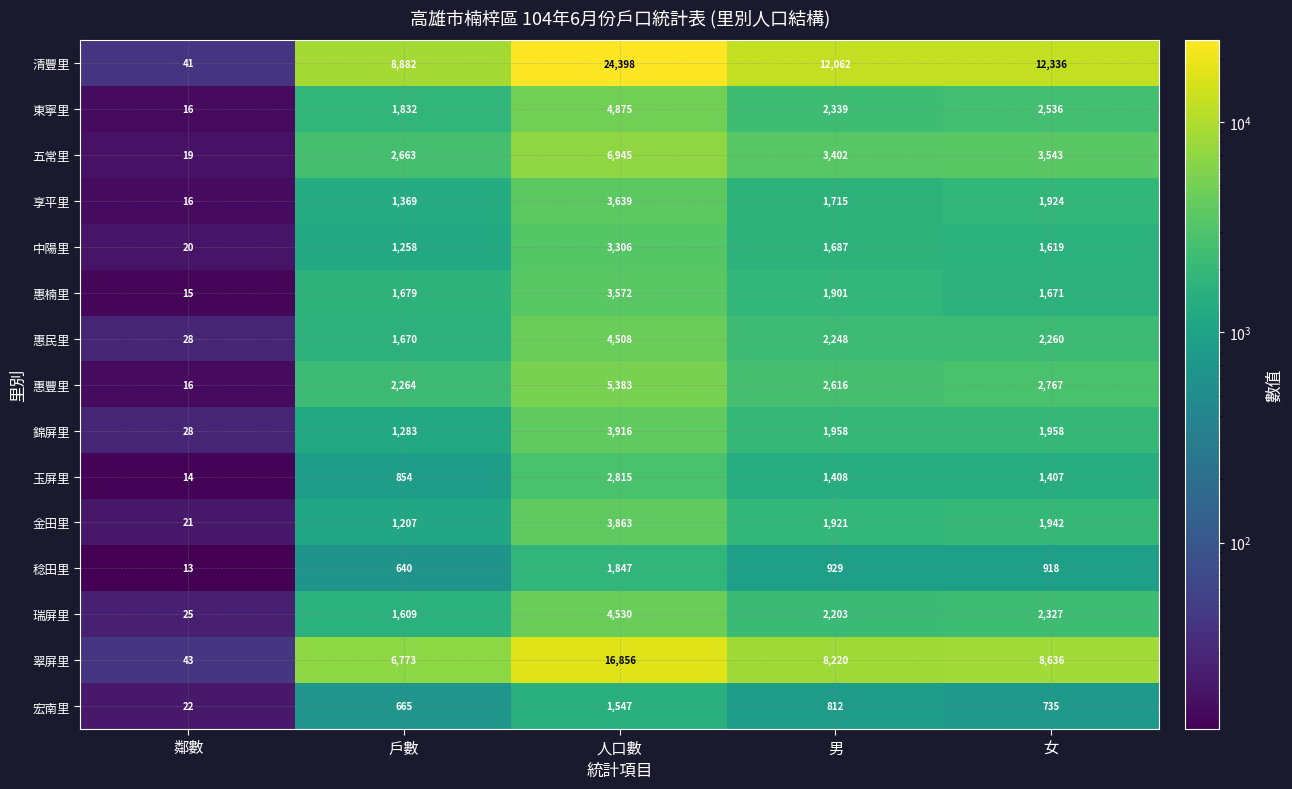

What is the difference between the highest and lowest values at 女?

11601